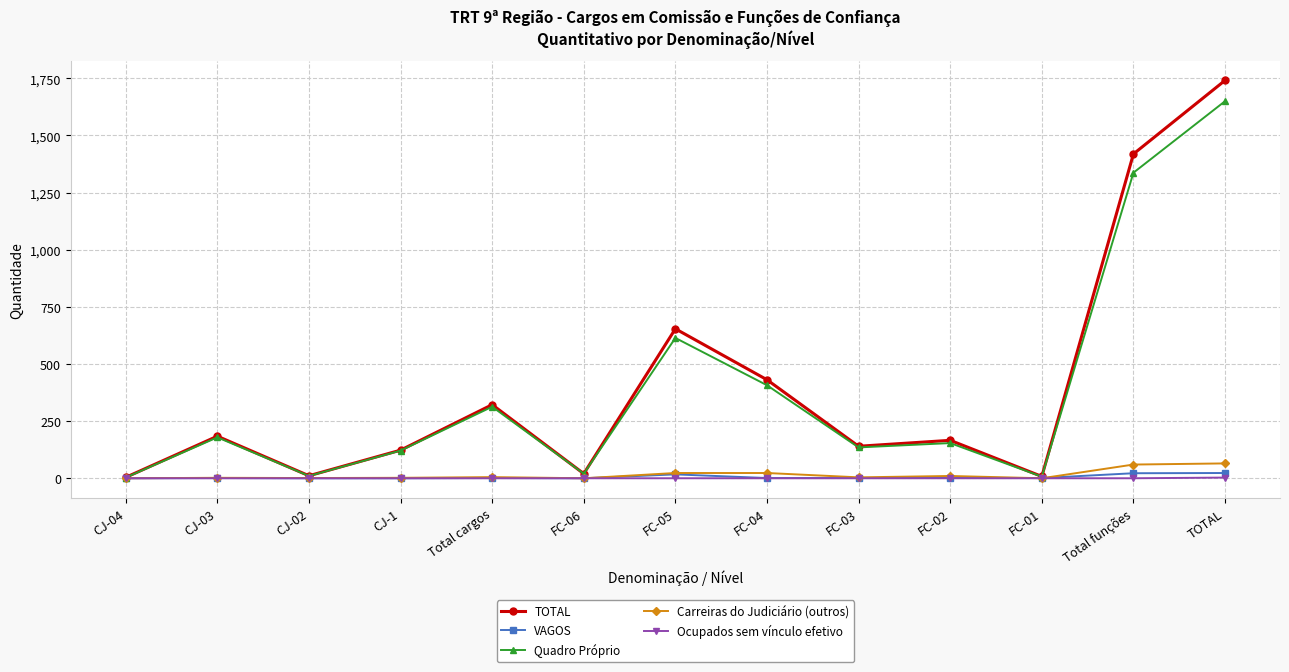

At which category is the sum across all series the highest?

TOTAL